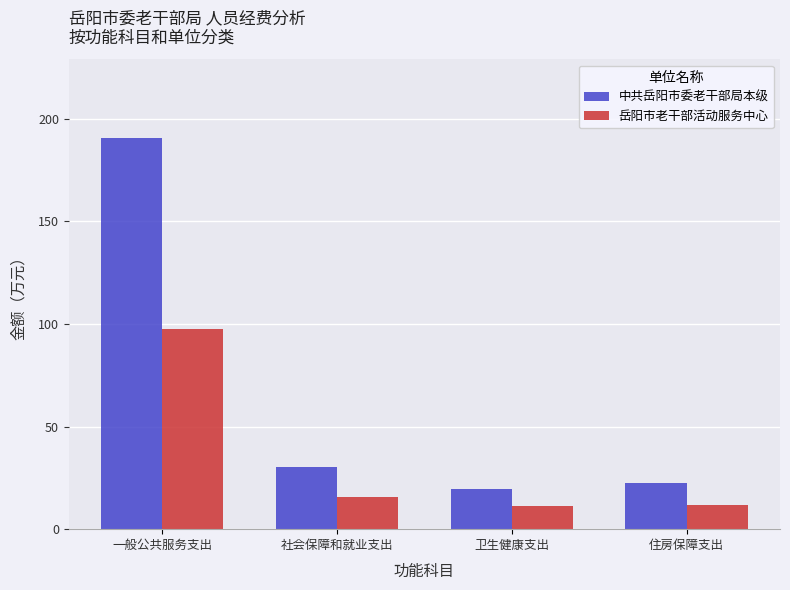

How many bars are there in total?

8